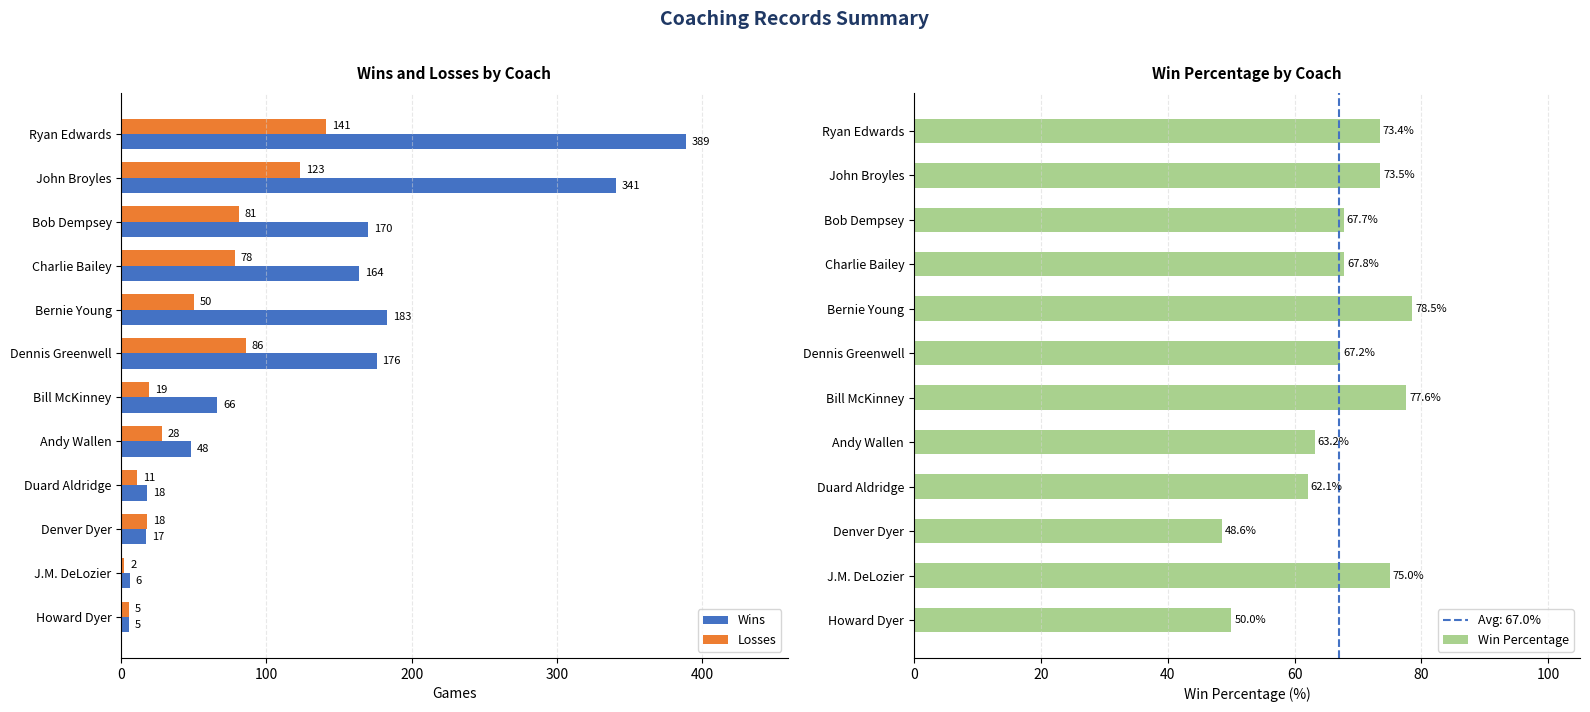

What are all the series names shown in the legend?

Wins, Losses, Win Percentage